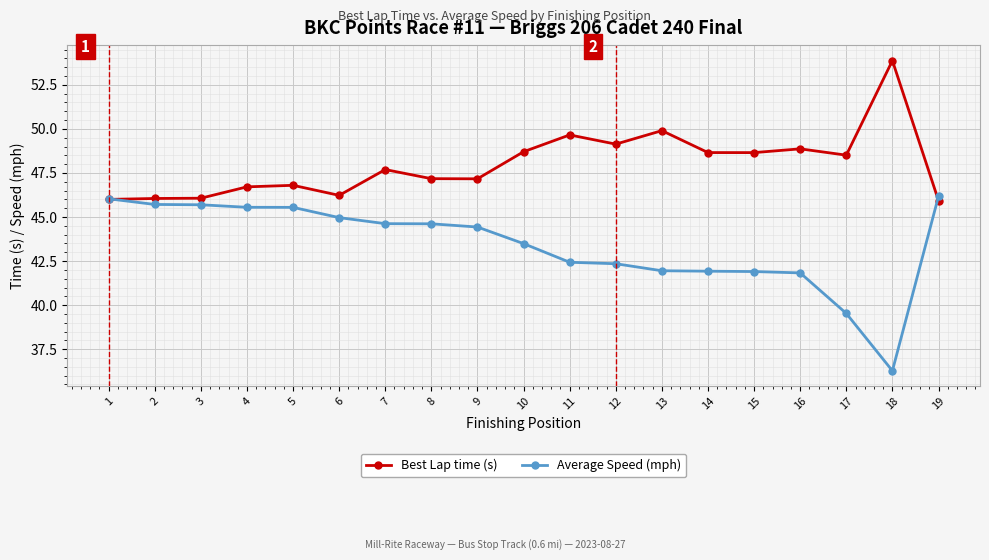

At which label does Best Lap time (s) reach its peak?

18